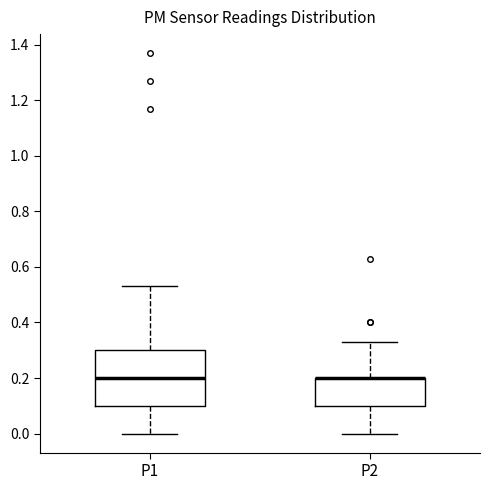

Comparing the boxes themselves (not the whiskers), which one is the tallest?

P1